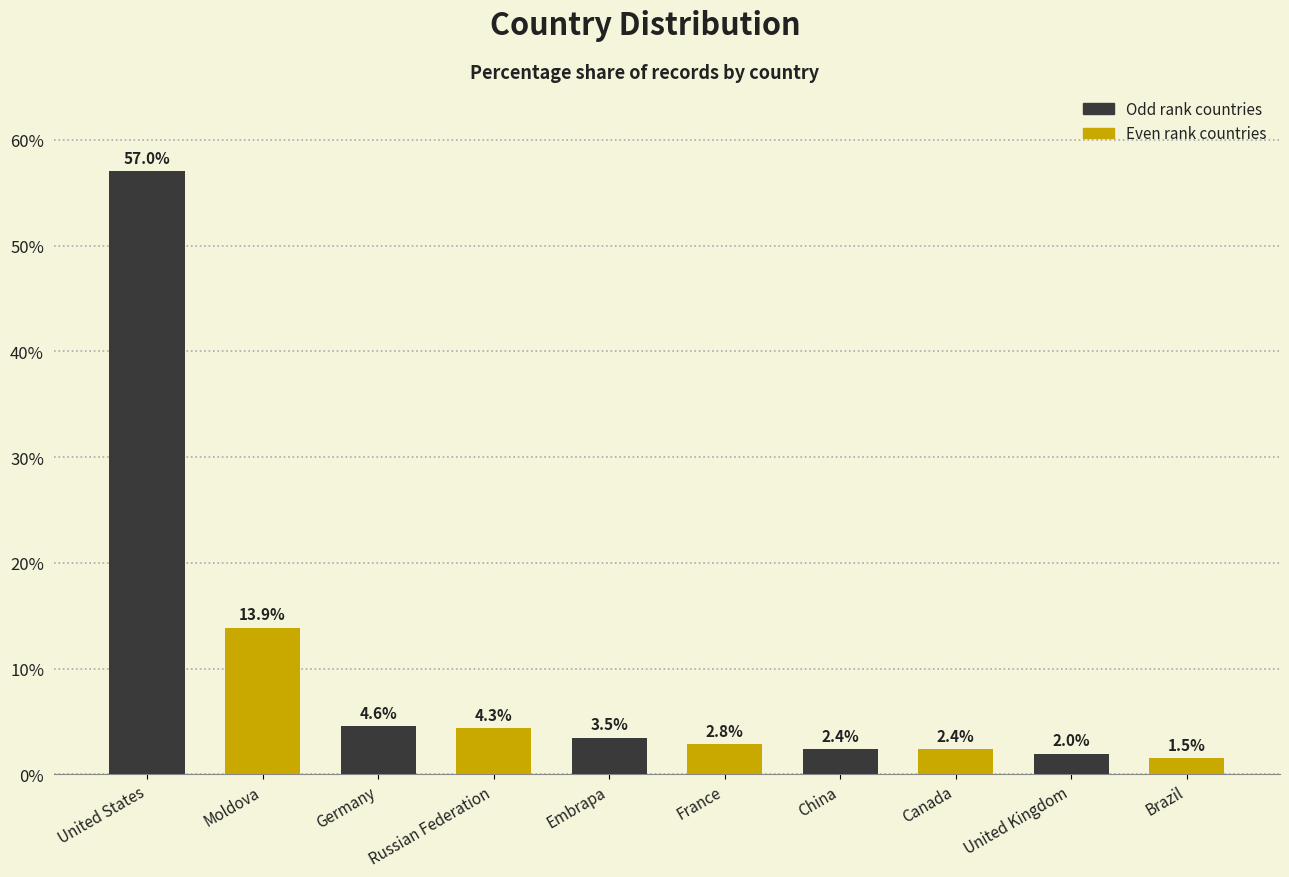

What is the difference between the maximum and minimum values?

55.5